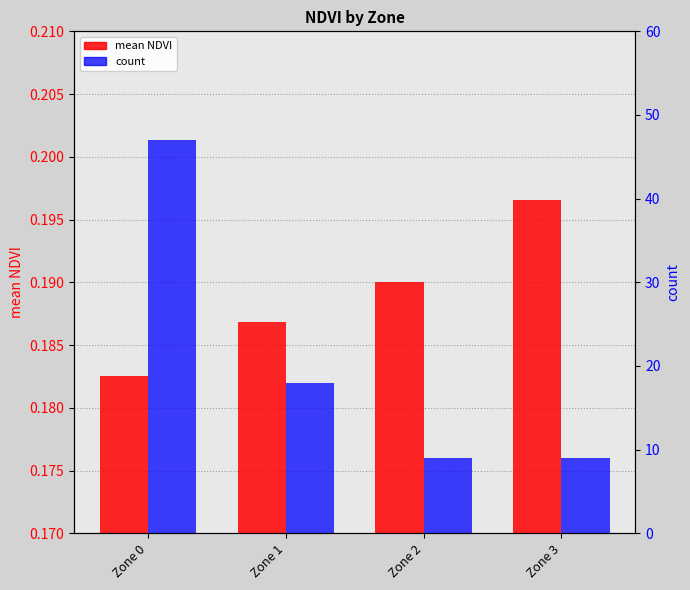

At how many categories does at least one series exceed 32?

1